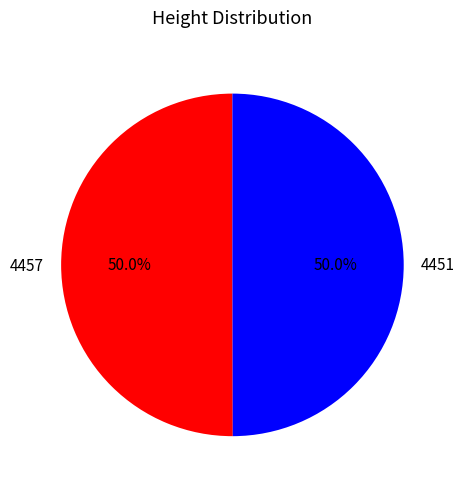

What is the total percentage of 4457 and 4451?

100.0%